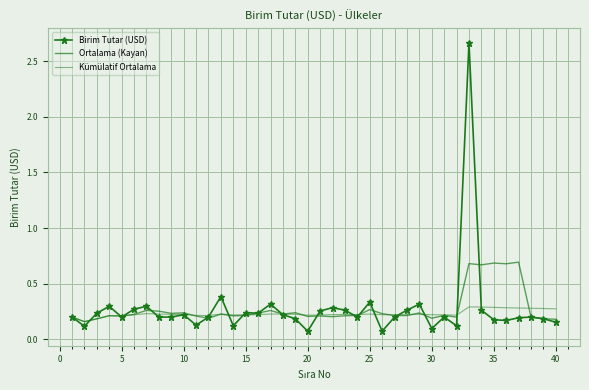

List the series in order of their peak value, lowest first.

Kümülatif Ortalama, Ortalama (Kayan), Birim Tutar (USD)